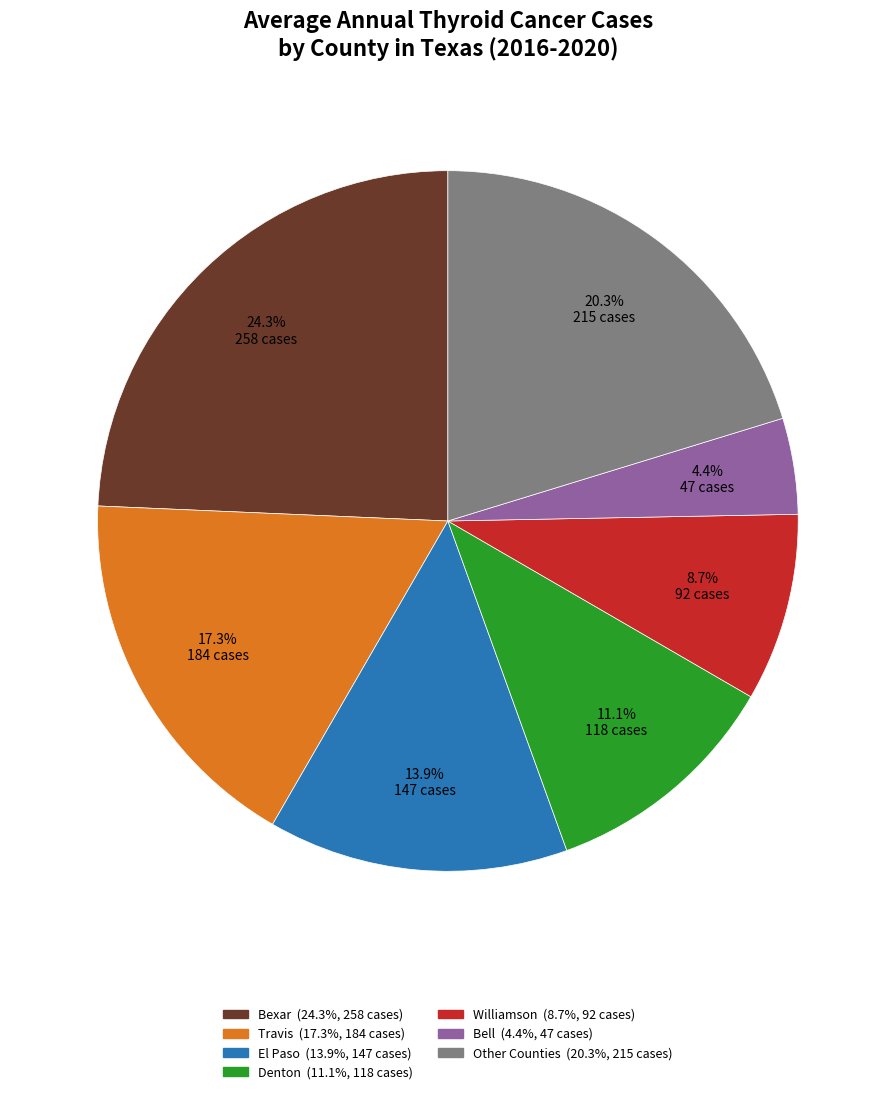

Is there a majority slice in this chart?

No